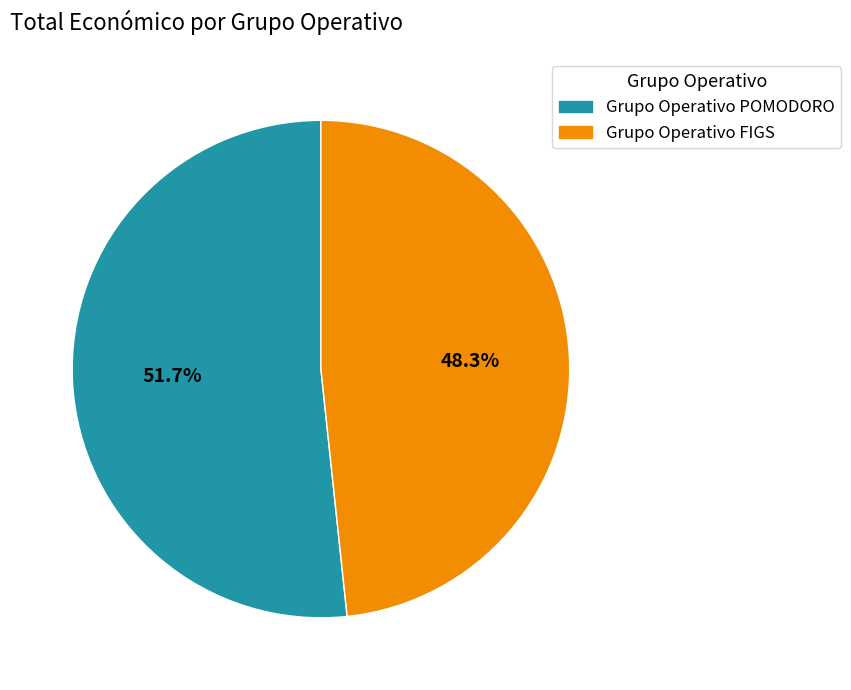

Is there a majority slice in this chart?

Yes